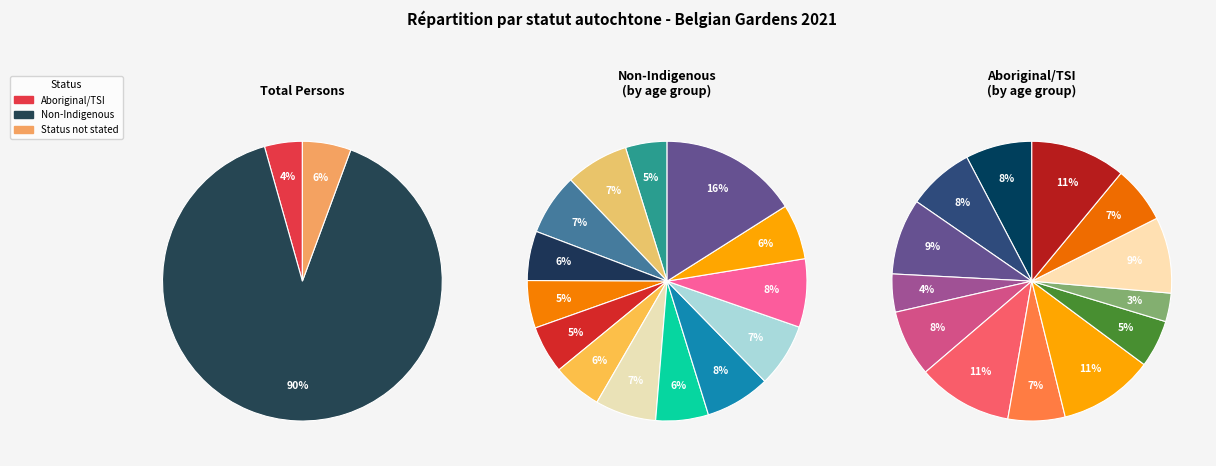

True or false: 0-4 years accounts for 7% of the total.

True